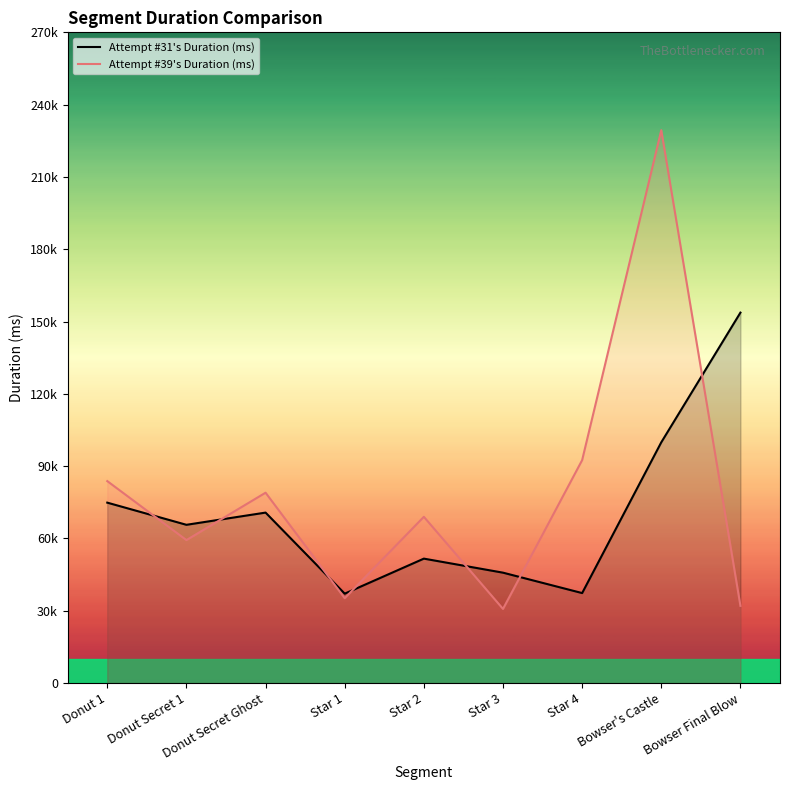

How many data points in Attempt #39's Duration (ms) are above 68967?

4